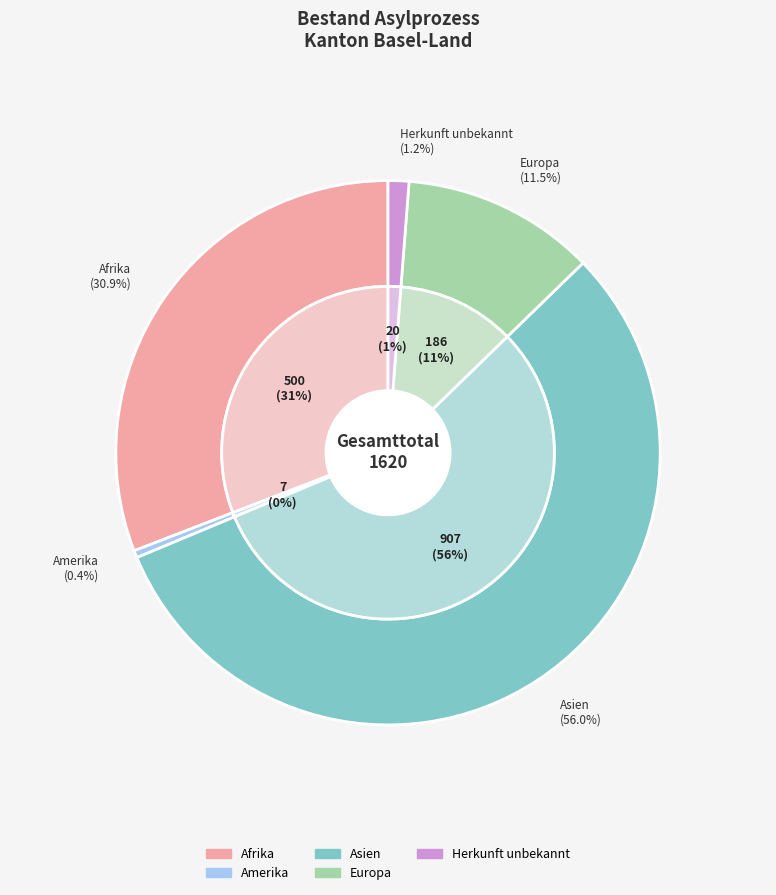

What portion of the pie excludes Herkunft unbekannt?

98.8%